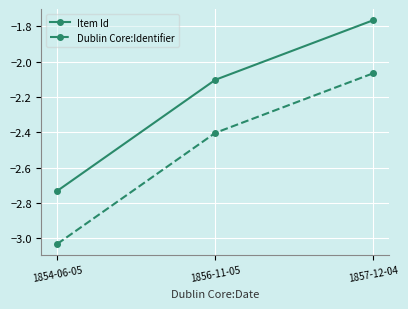

What position from the right is 1856-11-05?

2